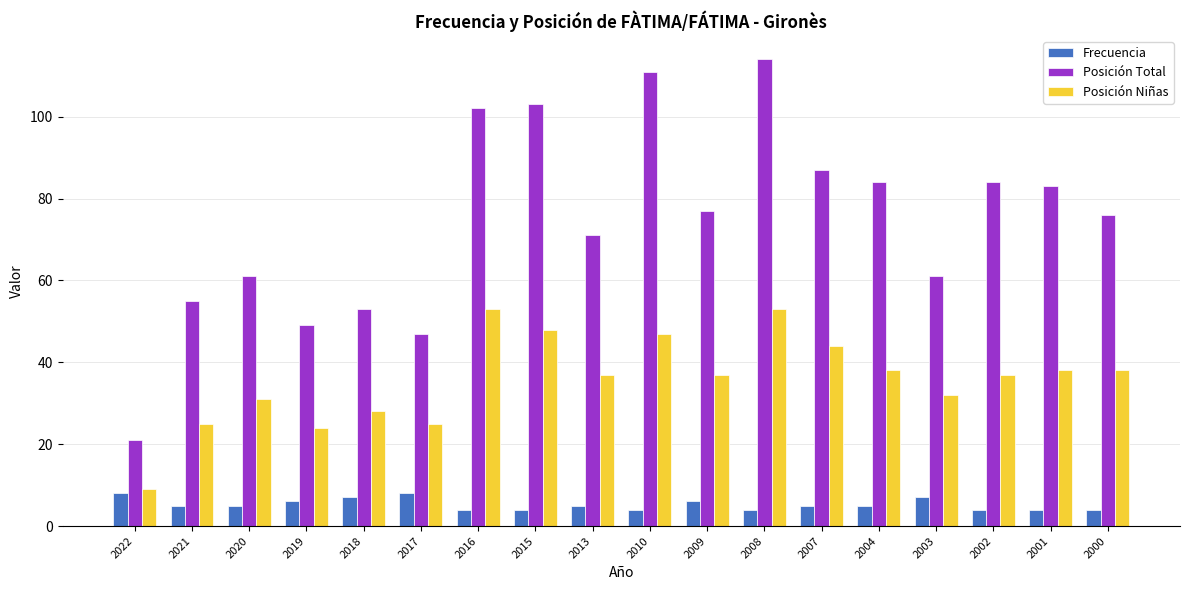

What is the difference between the maximum and minimum values in the Posición Niñas series?

44